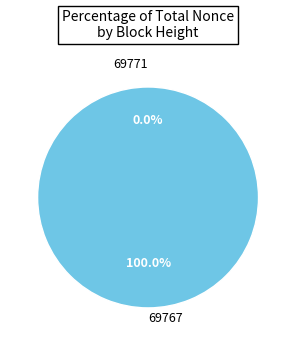

To the nearest percent, what is the combined percentage of 69767 and 69771?

100%